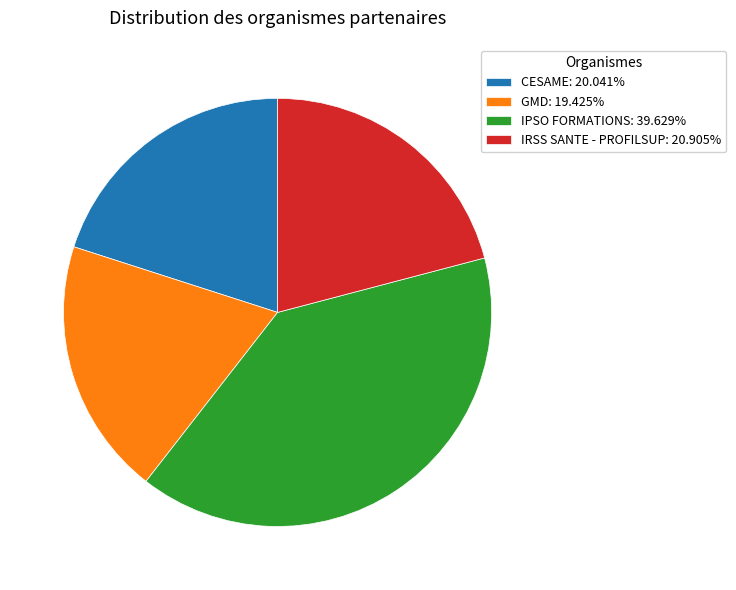

Between IRSS SANTE - PROFILSUP and CESAME, which is larger?

IRSS SANTE - PROFILSUP